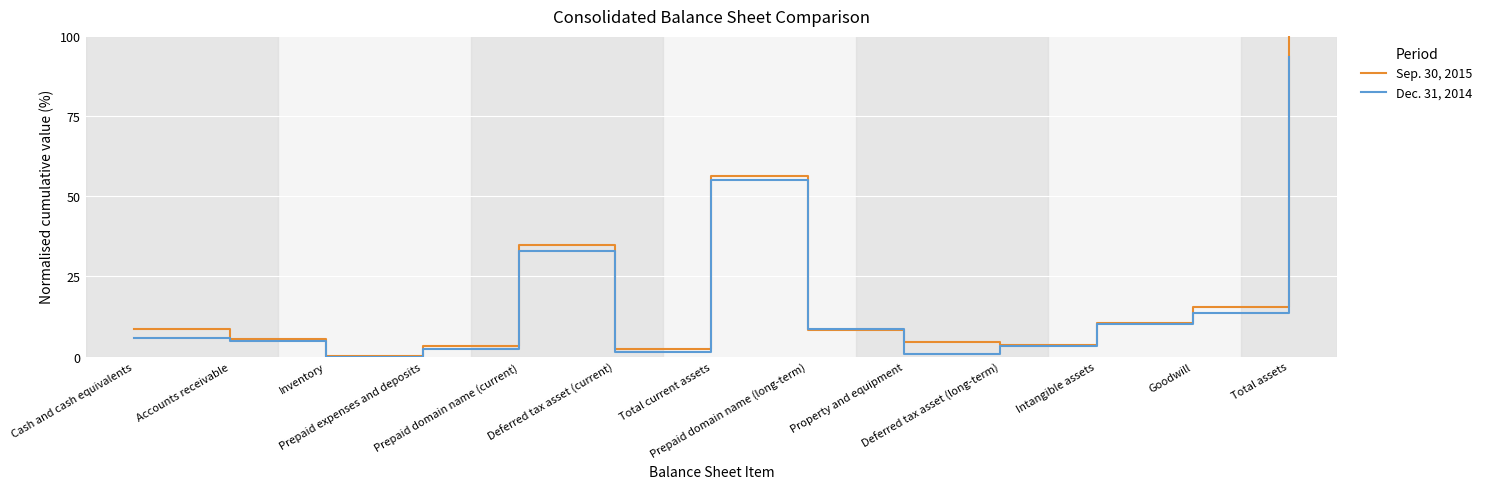

List the series in order of their peak value, lowest first.

Dec. 31, 2014, Sep. 30, 2015